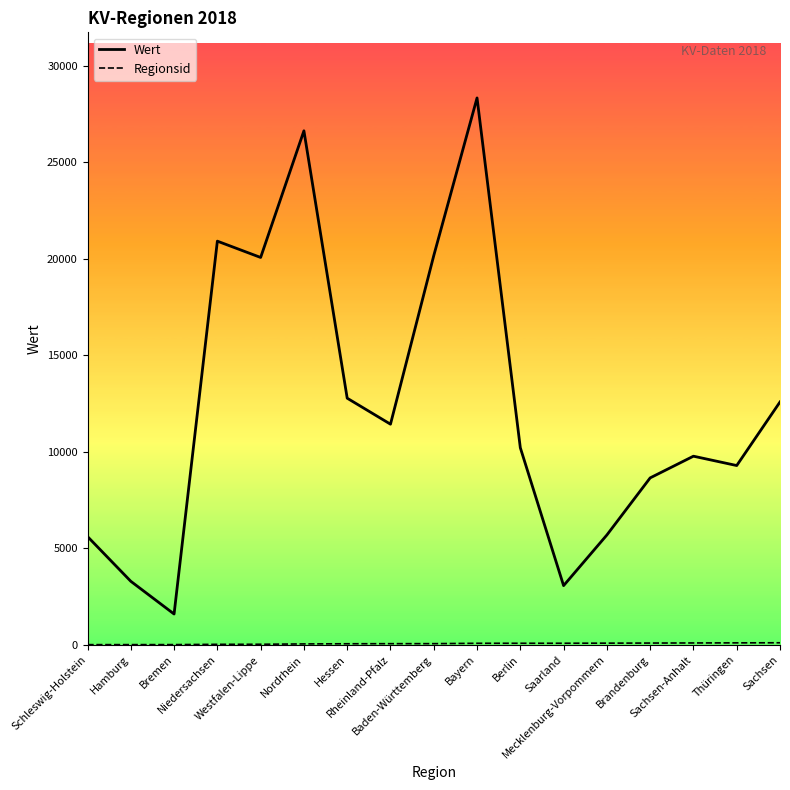

What is the greatest value displayed?

28325